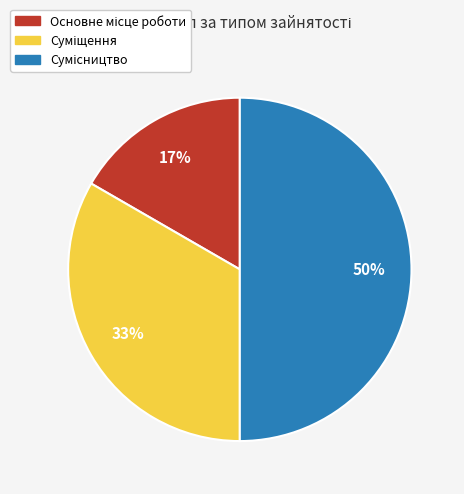

To the nearest percent, what is the average slice percentage?

33%